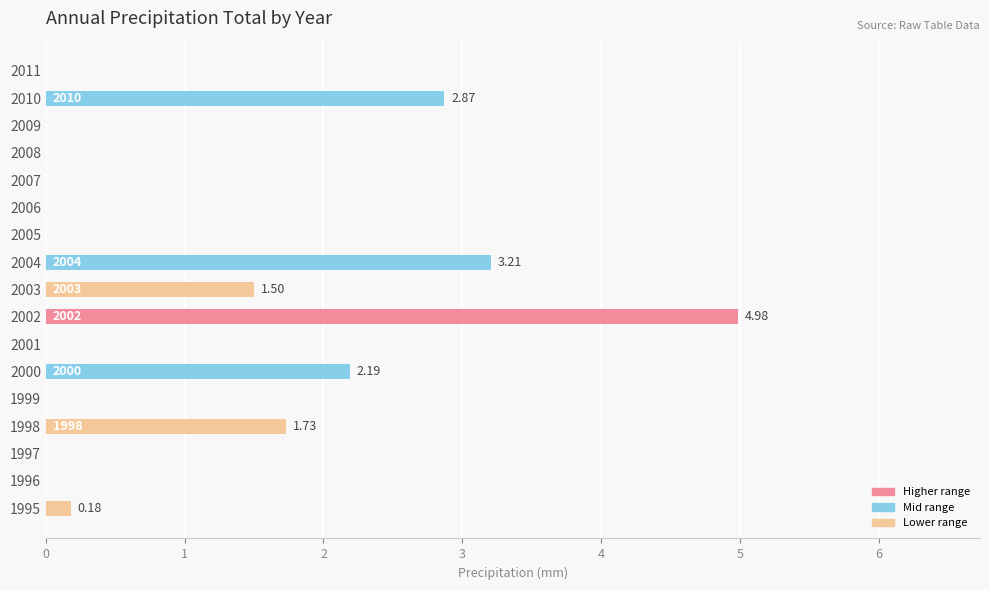

What is the sum of the values at 2002 and 1995?

5.2